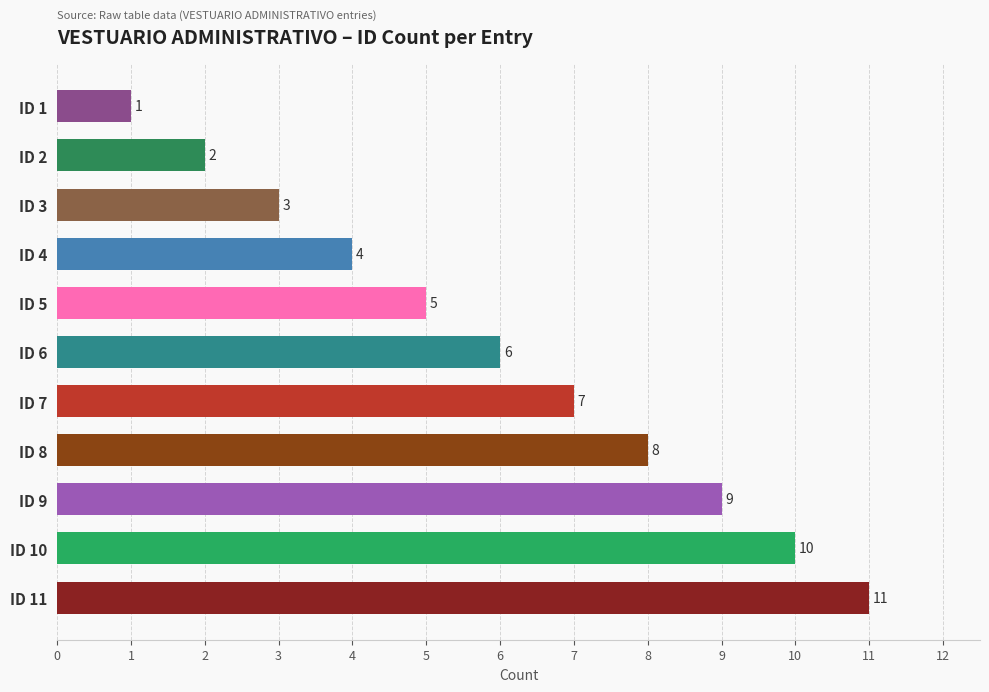

What is the difference between the maximum and minimum values?

10